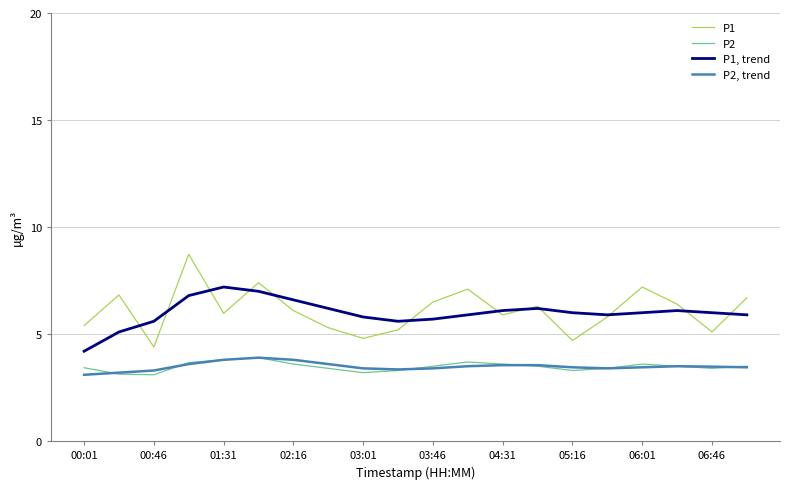

What is the lowest value of the P1, trend series?

4.2